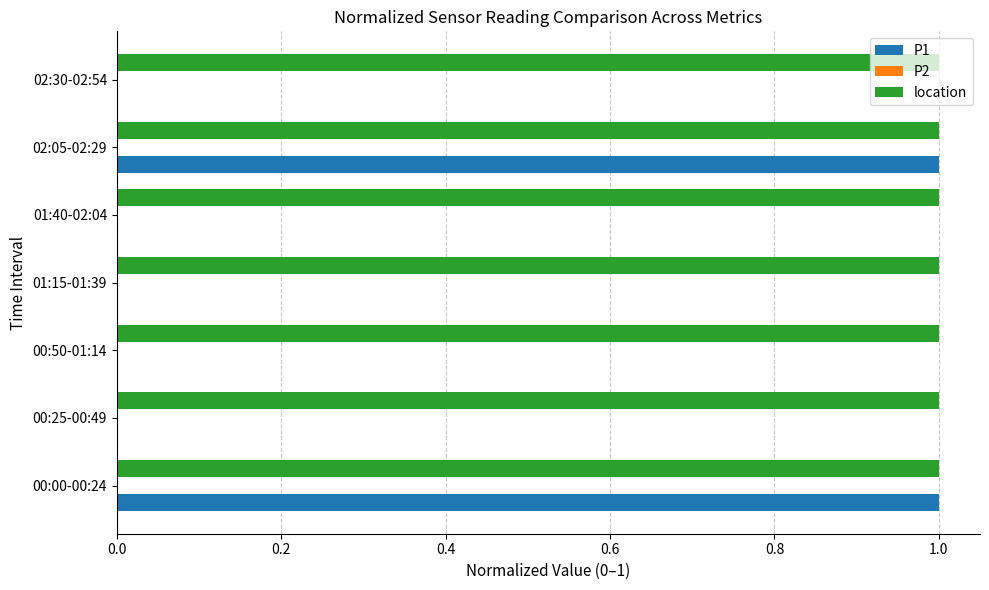

True or false: location has a value of 1 at 00:25-00:49.

True